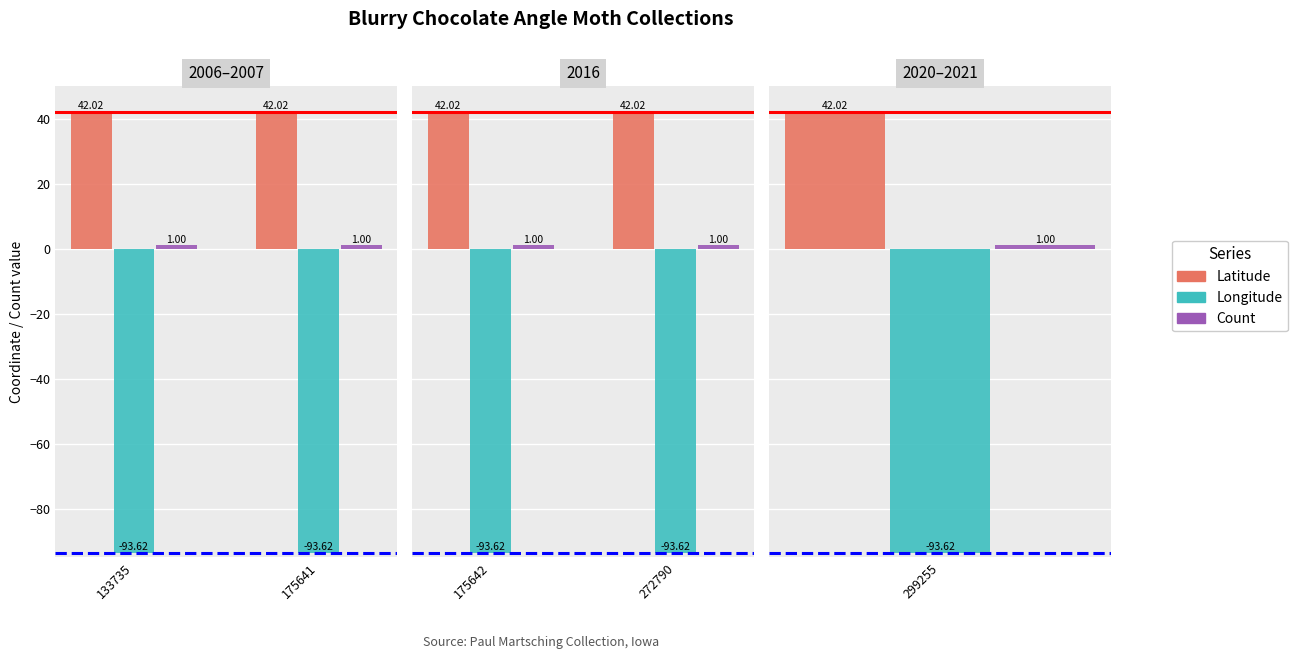

How many bars are there in each group?

3